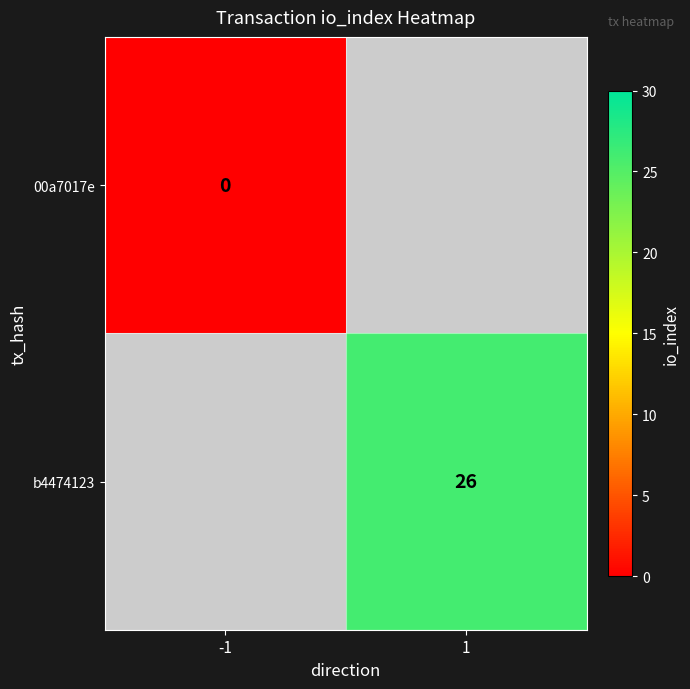

Is the value of b4474123 at 1 greater than the value of 00a7017e at -1?

Yes